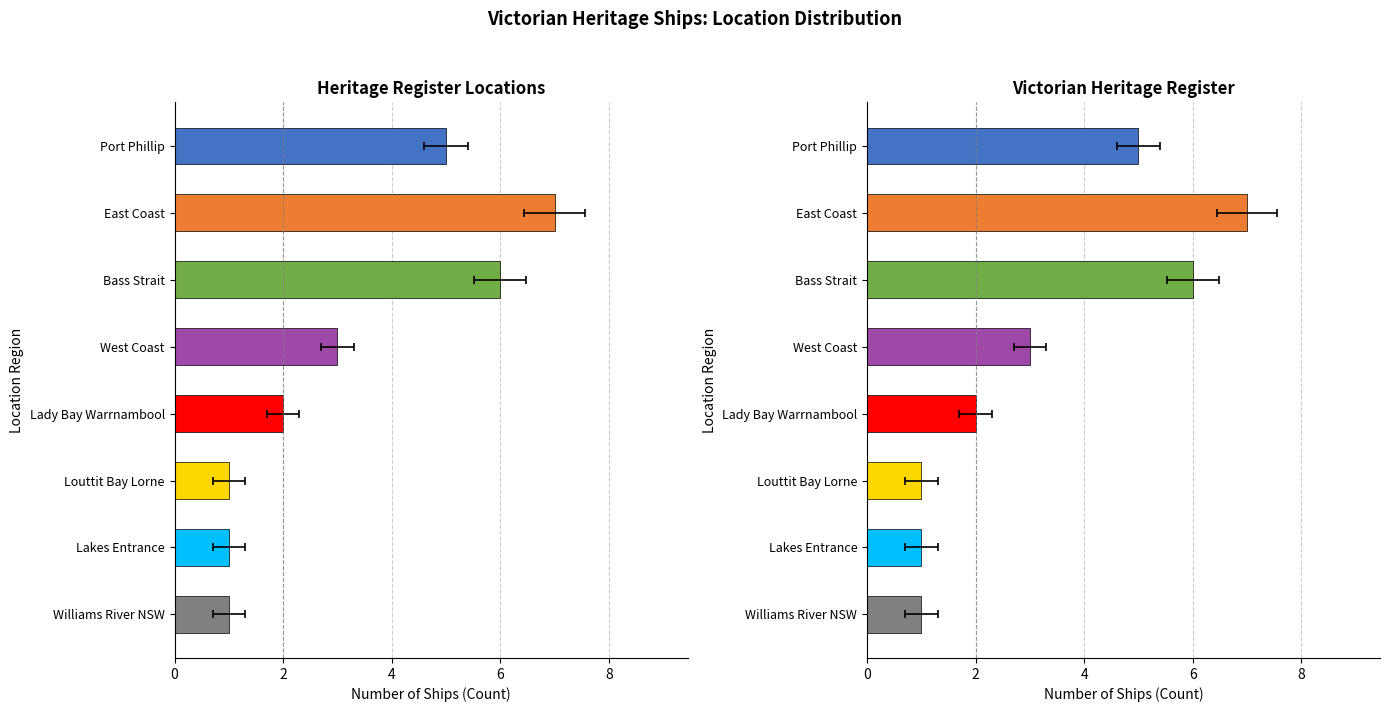

Are the bars horizontal?

Yes